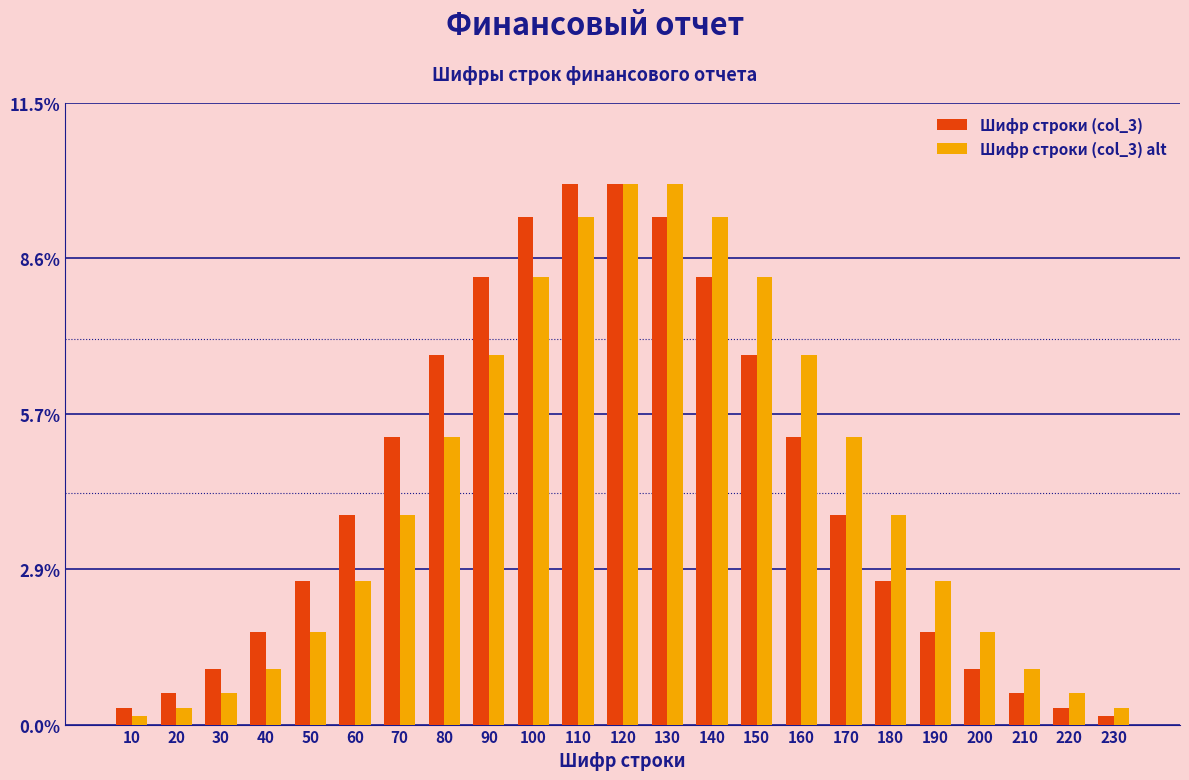

What is the spread (max minus min) of values at 40?

0.7